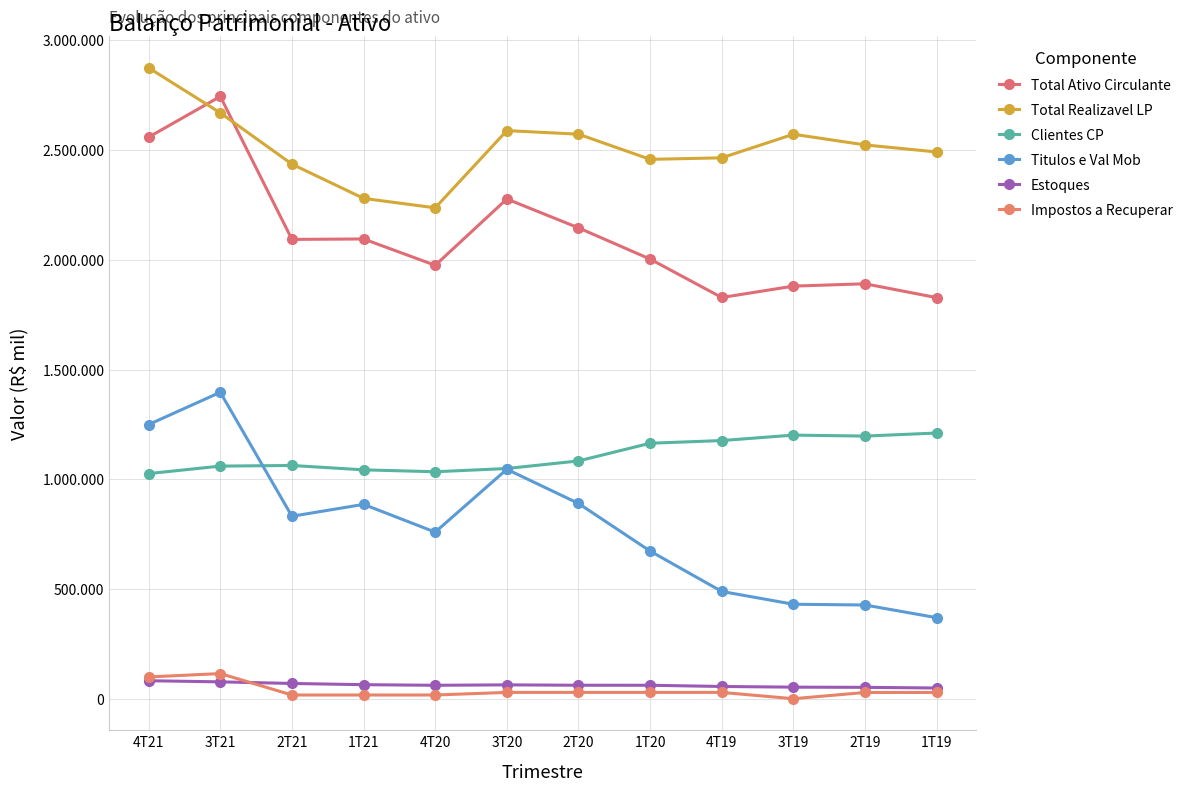

At which category does the chart reach its minimum across all series?

3T19